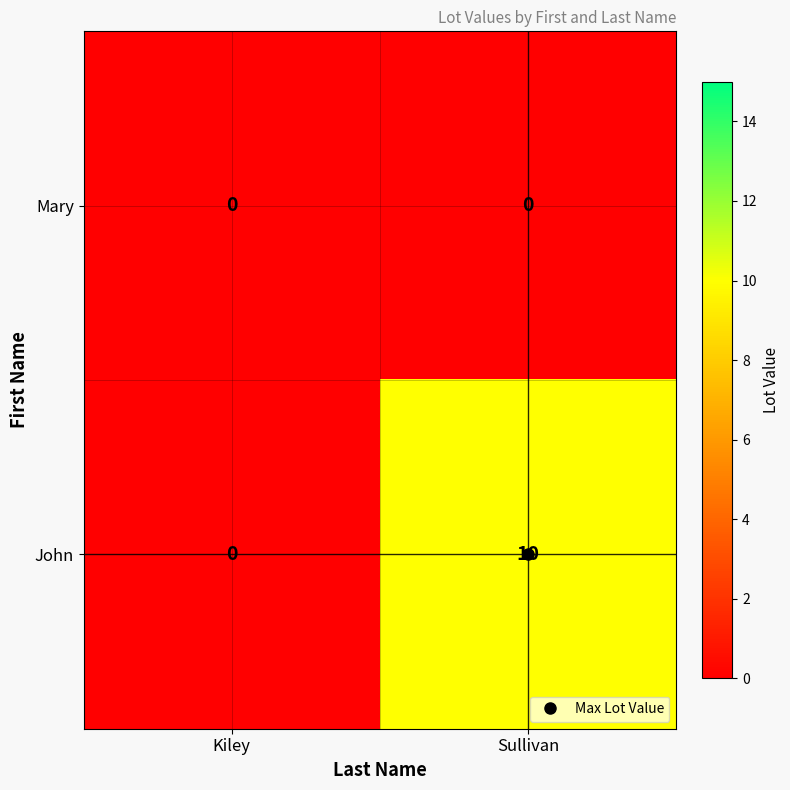

At which category is the sum across all series the highest?

Sullivan